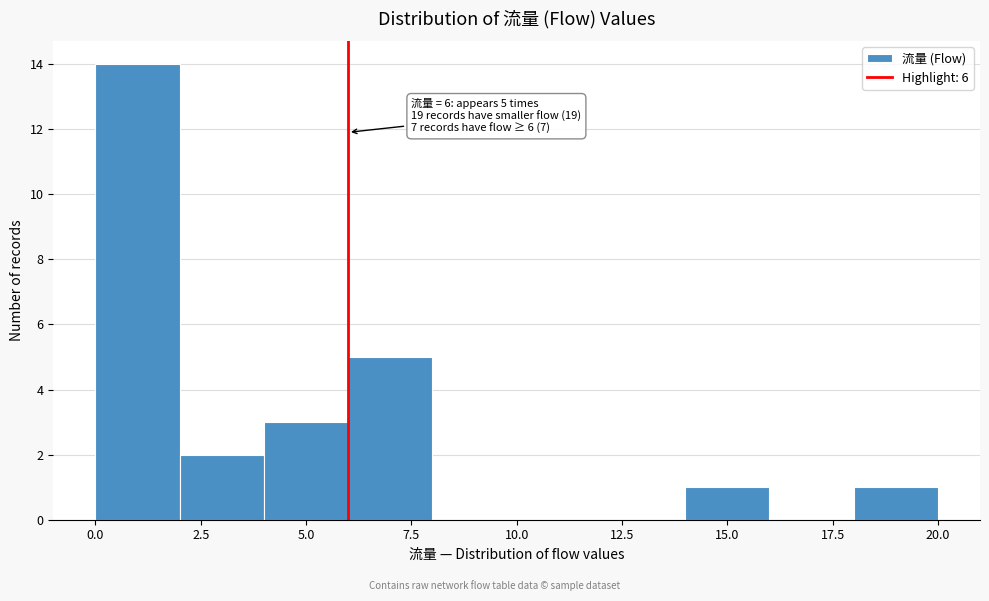

Over which range of the x-axis is the bar tallest?

0 to 2